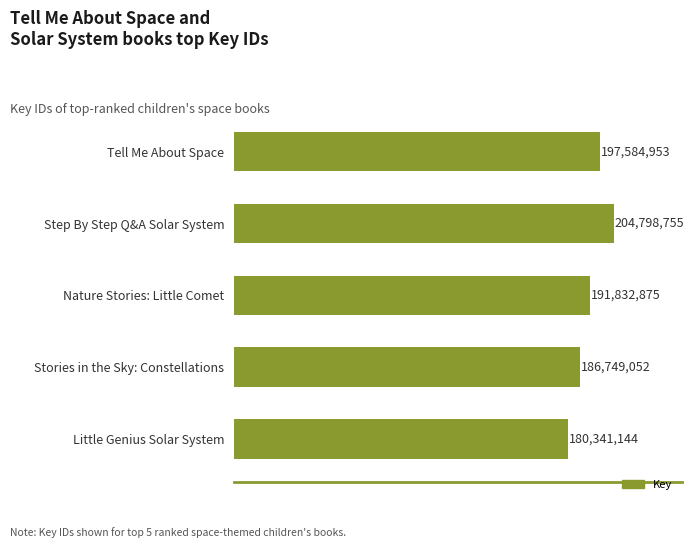

What is the average value?

192261356